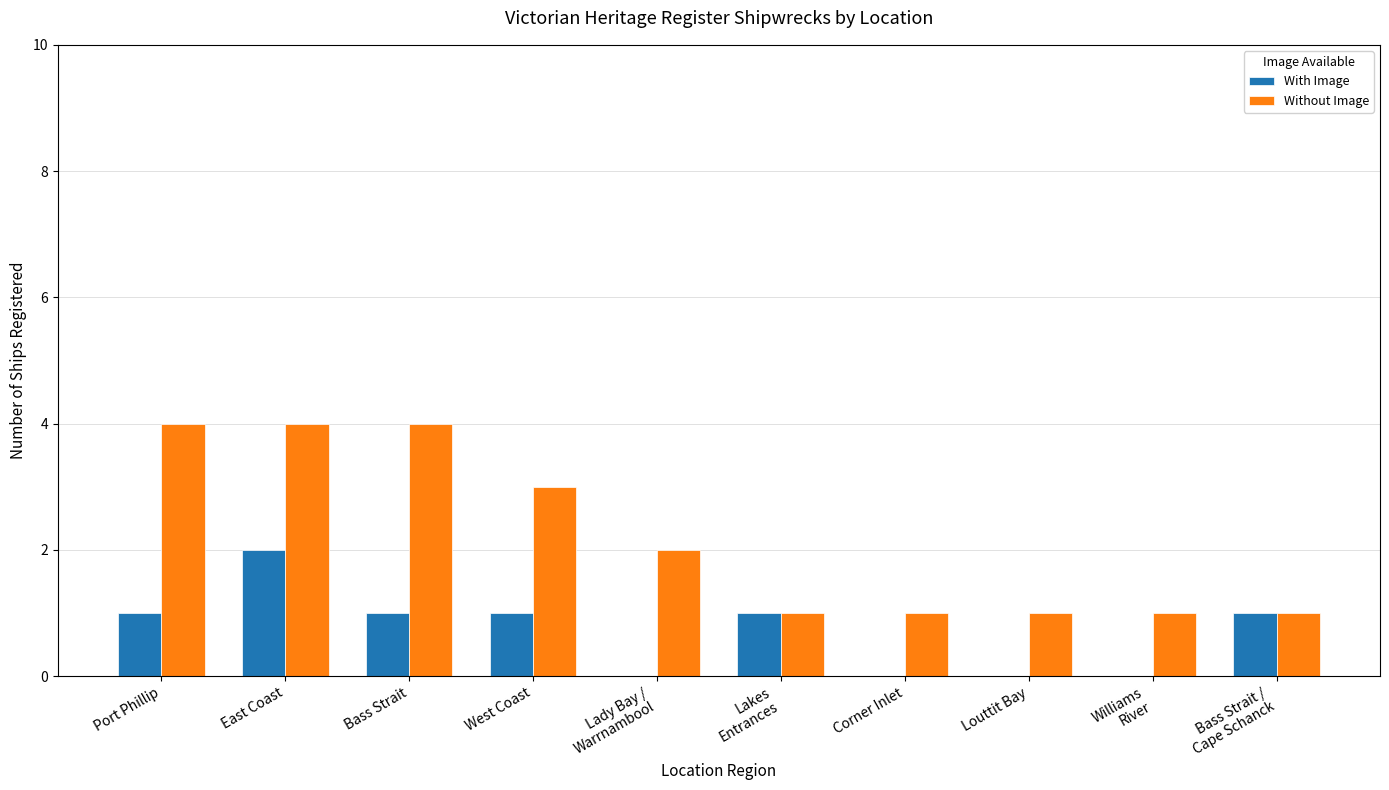

The value of Without Image at Williams
River is 2. True or false?

False